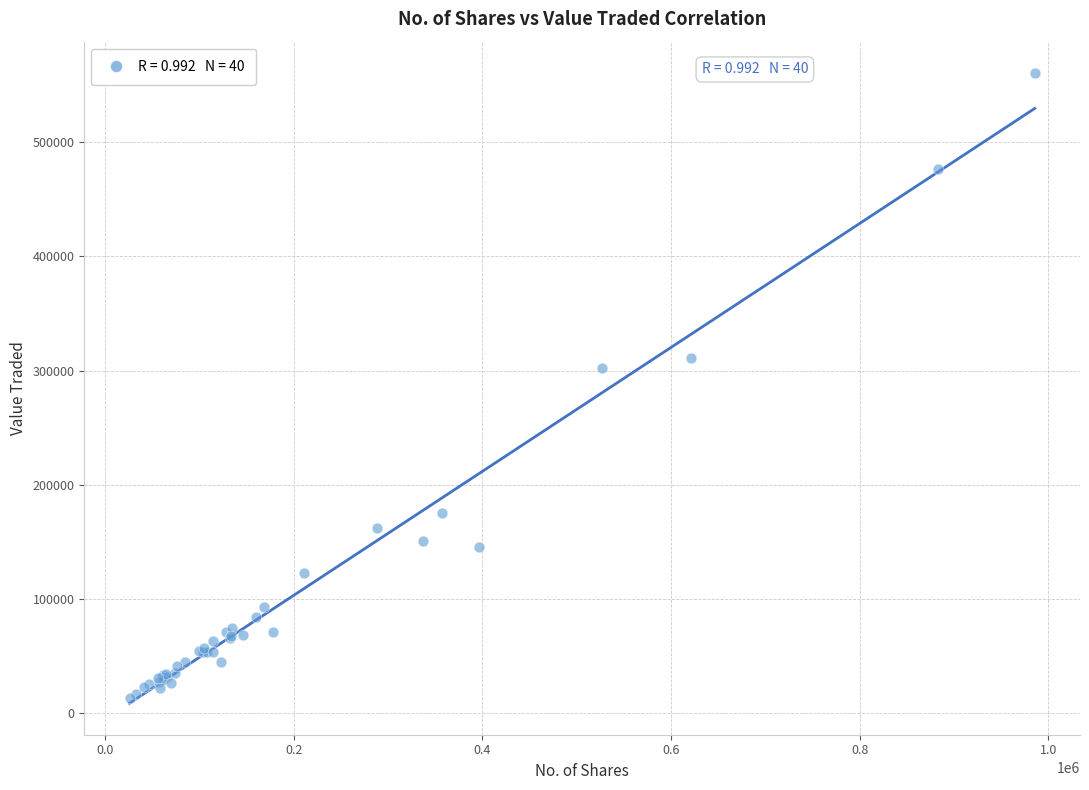

What Y value in the scatter plot is closest to 286899?

302583